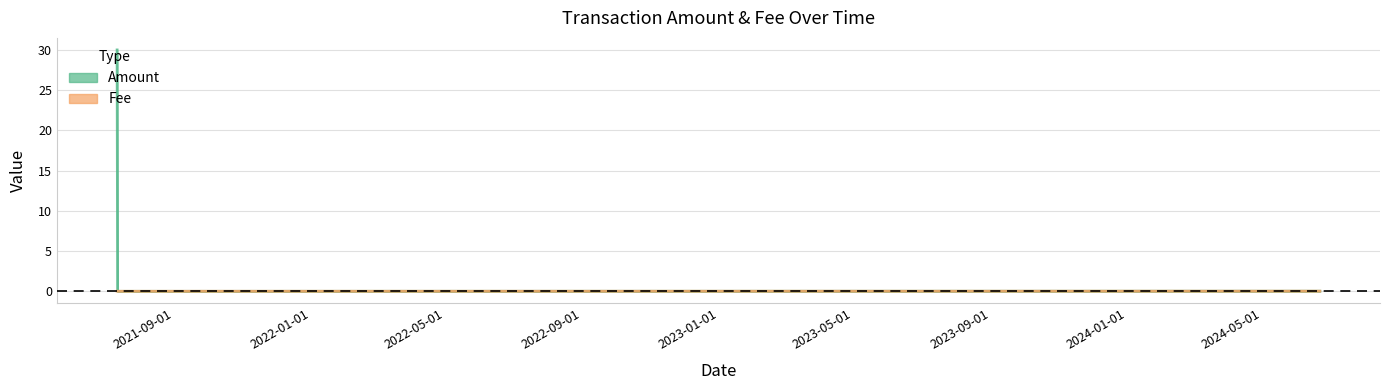

Between 2021-09-01 and 2022-05-01, which series saw the biggest shift?

Amount_line